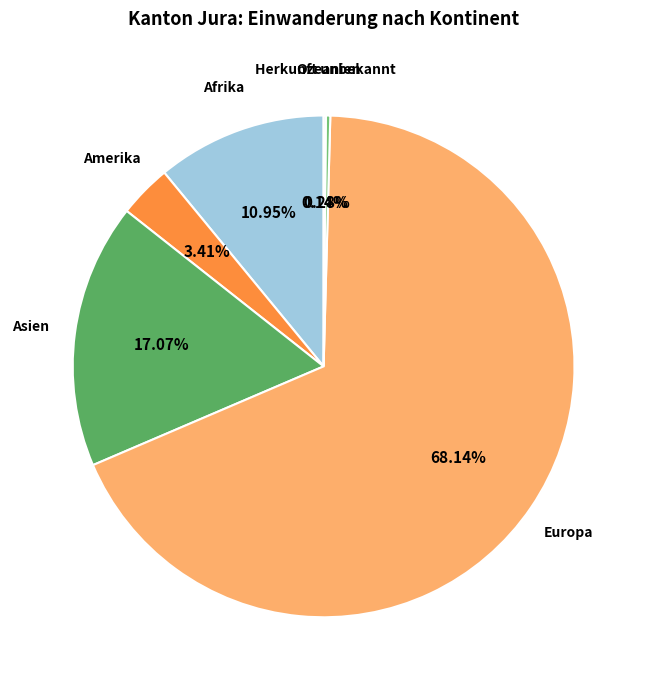

Which category has the biggest portion of the pie?

Europa